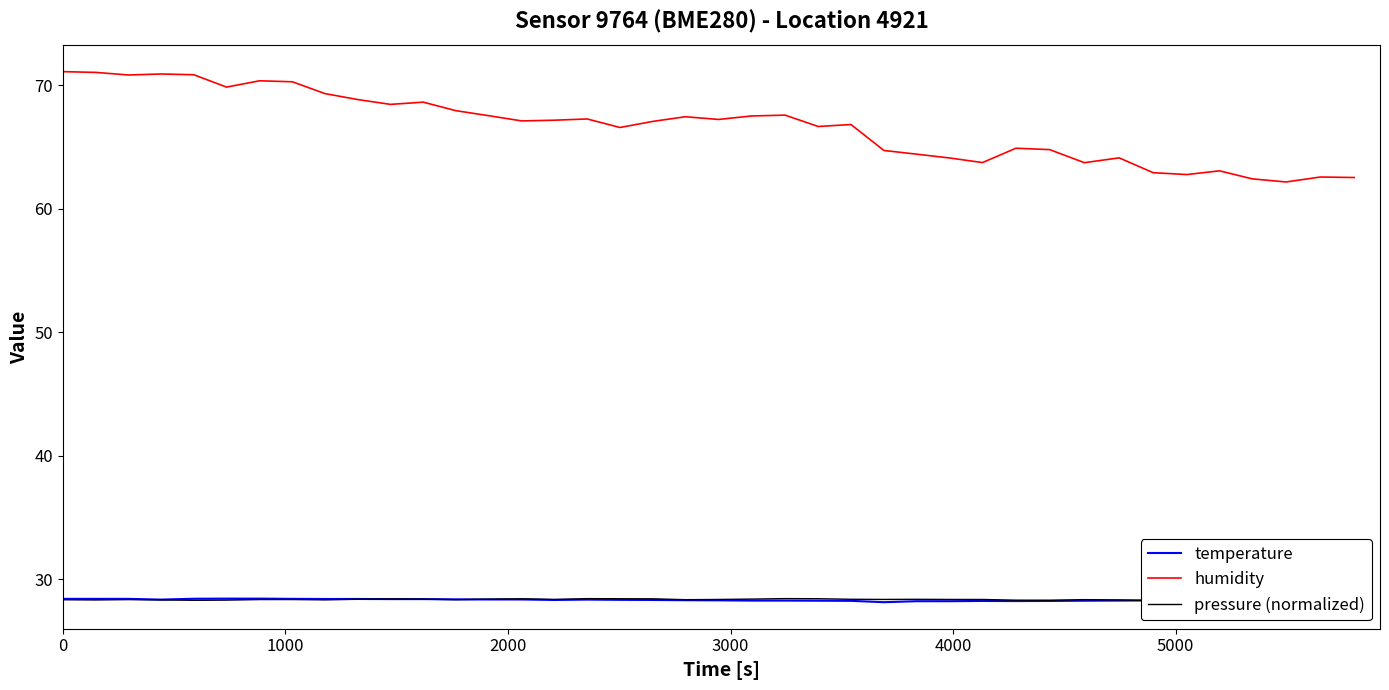

True or false: humidity and temperature intersect in this chart.

False